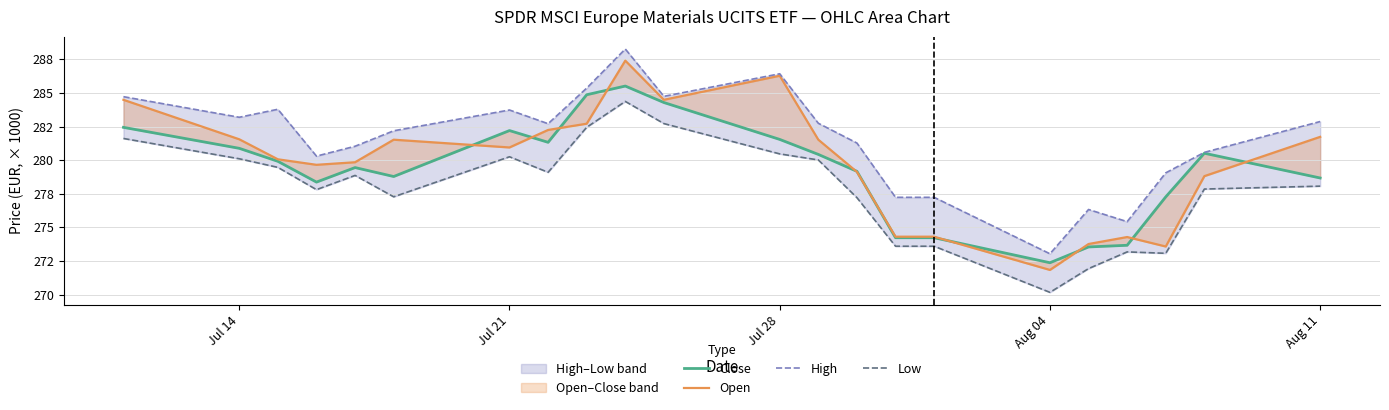

Is the value of Low at Aug 04 greater than the value of High at 11?

No